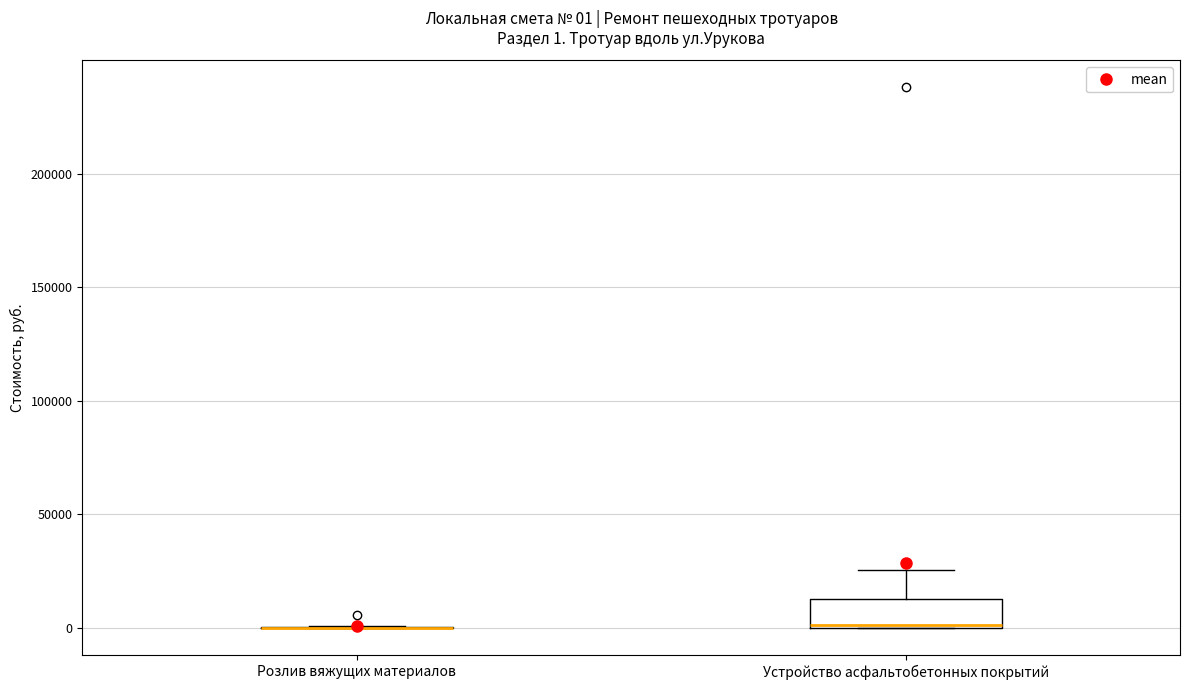

Which box is the tallest, from its lower edge to its upper edge?

Устройство асфальтобетонных покрытий